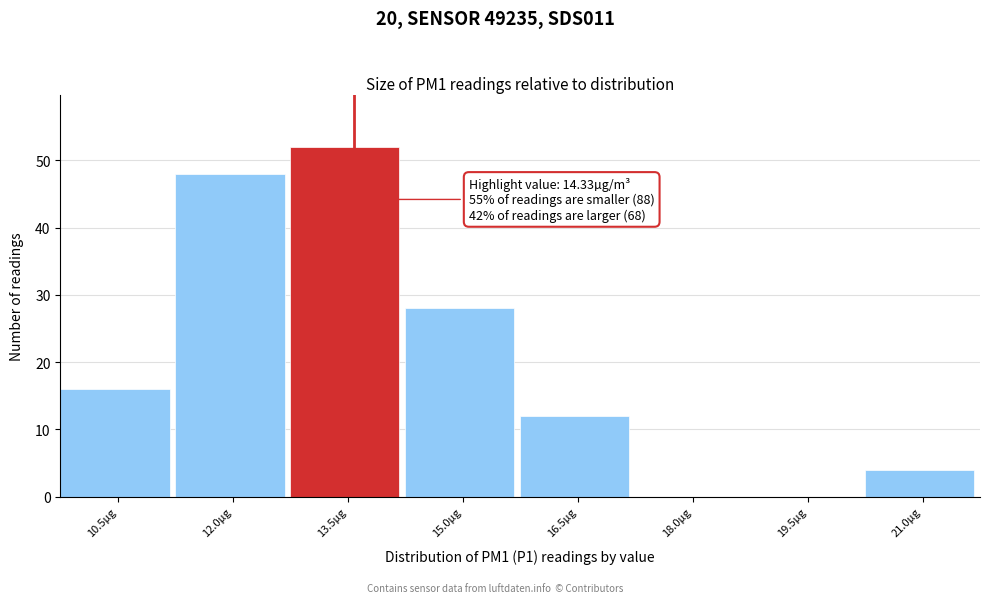

Reading right to left, what are all the values shown in this chart?

21.0µg=4	19.5µg=0	18.0µg=0	16.5µg=12	15.0µg=28	13.5µg=52	12.0µg=48	10.5µg=16